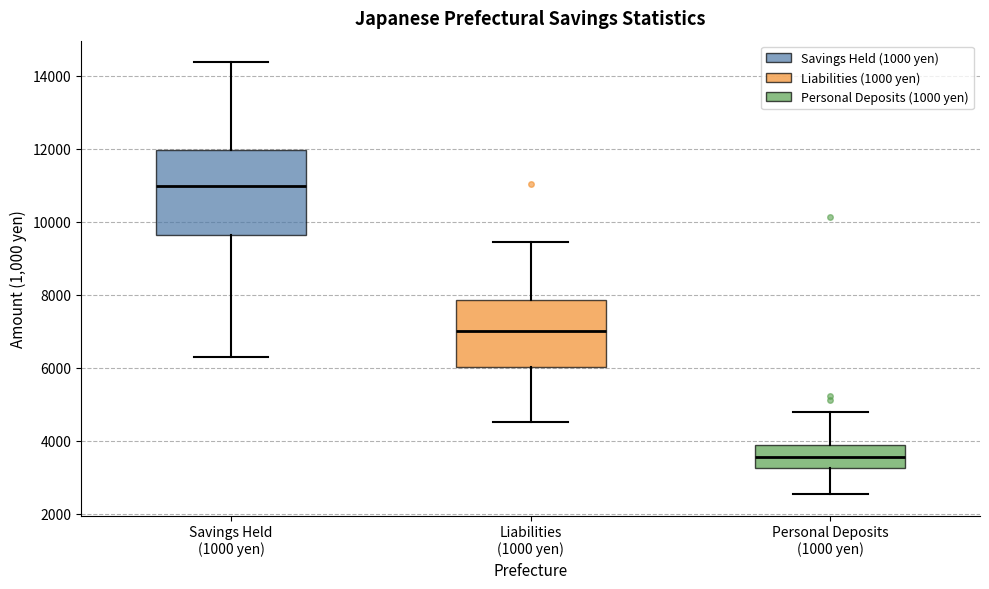

Reading left to right, read every box against the y-axis: the position of its median line, the range the box covers, and the ends of its whiskers. The values are not printed on the chart, so give them approximately, as read against the axis.

Savings Held (1000 yen): median 11000, box 9600 to 12000, whiskers 6200 to 14400
Liabilities (1000 yen): median 7000, box 6000 to 7800, whiskers 4600 to 9400
Personal Deposits (1000 yen): median 3600, box 3200 to 3800, whiskers 2600 to 4800